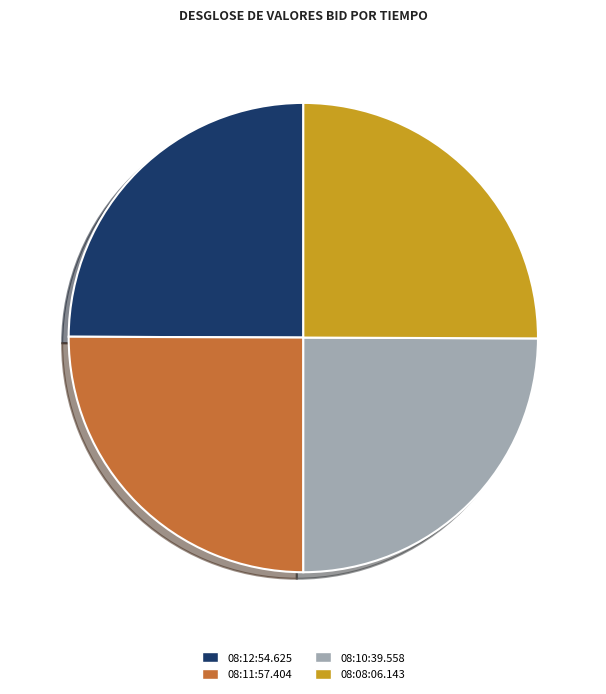

Does 08:10:39.558 account for over 50% of the chart?

No